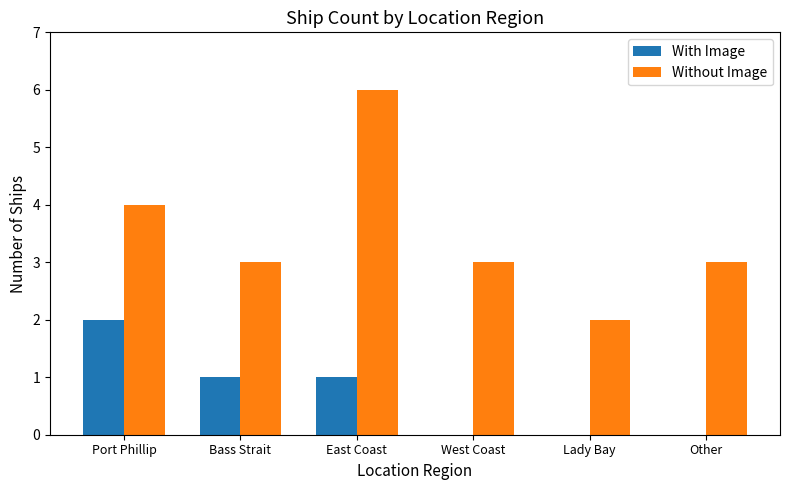

Which series changed the most between Port Phillip and Other?

With Image